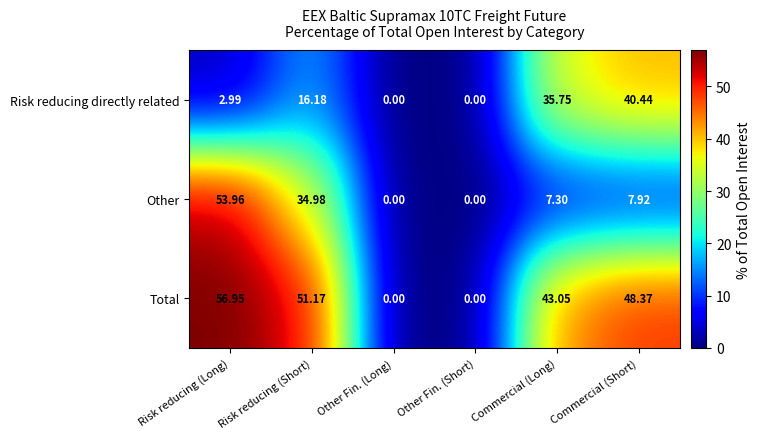

Which series changed the most between Risk reducing (Short) and Other Fin. (Short)?

Total